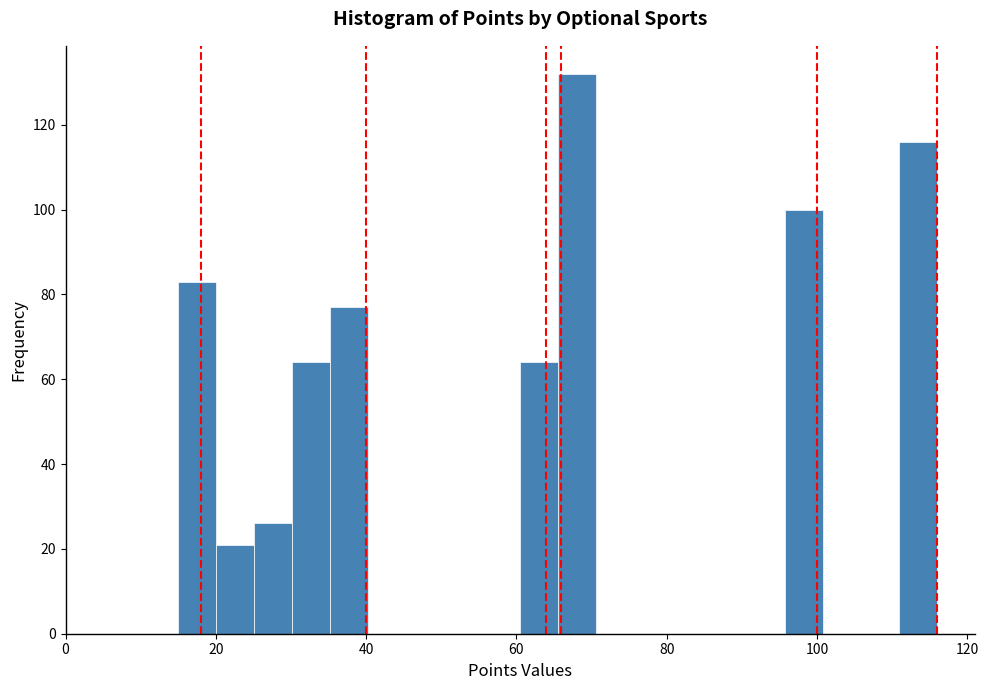

Around what value on the x-axis is the tallest bar? Give the approximate position of its centre, as read against the axis.

68